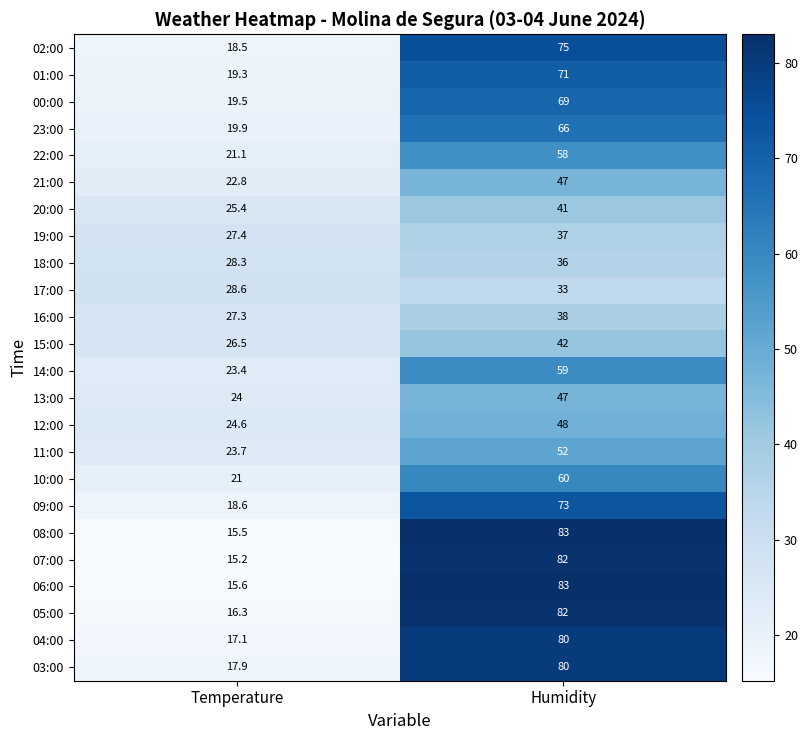

Which series has the largest range (max minus min)?

08:00